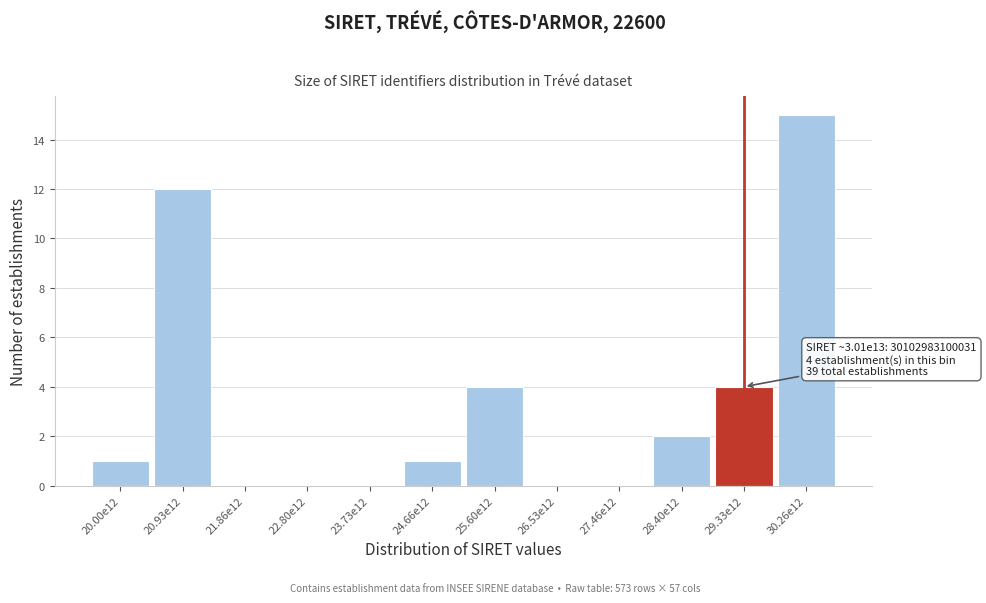

Reading right to left, list all the values displayed in this chart.

30.26e12=15	29.33e12=4	28.40e12=2	27.46e12=0	26.53e12=0	25.60e12=4	24.66e12=1	23.73e12=0	22.80e12=0	21.86e12=0	20.93e12=12	20.00e12=1